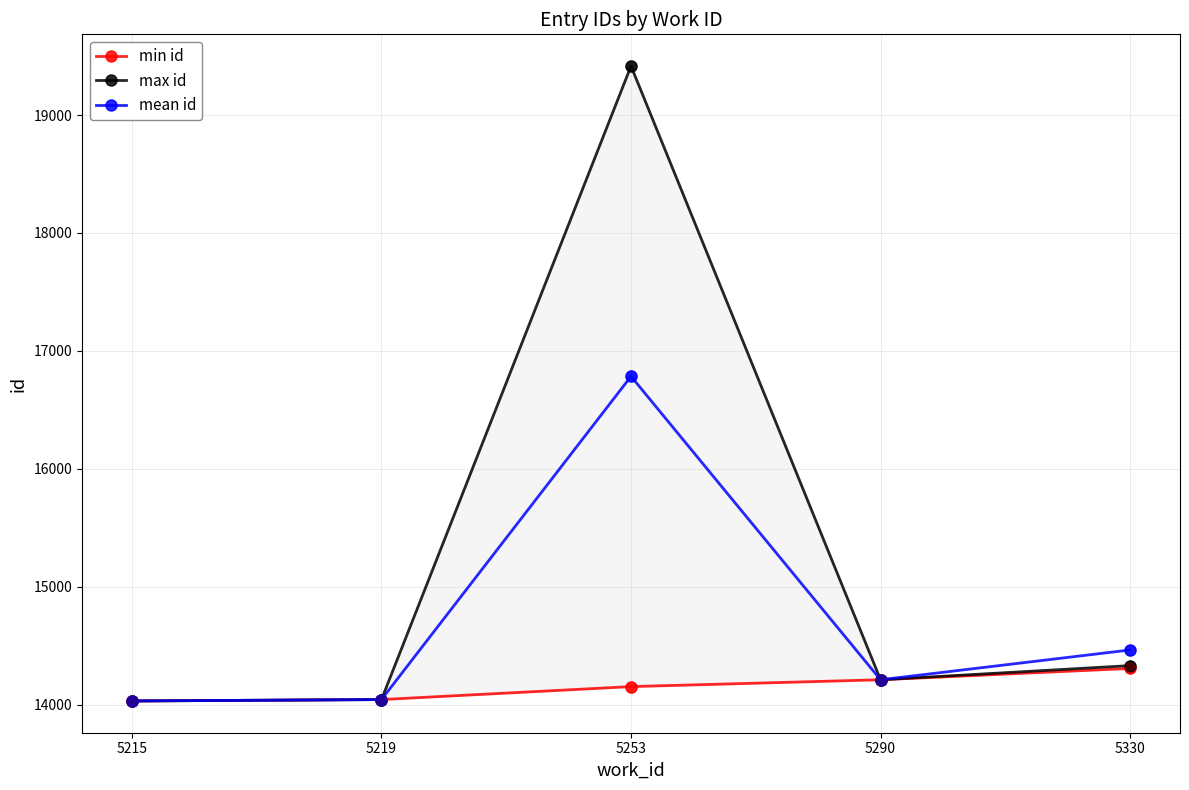

At how many categories does at least one series exceed 15356?

1